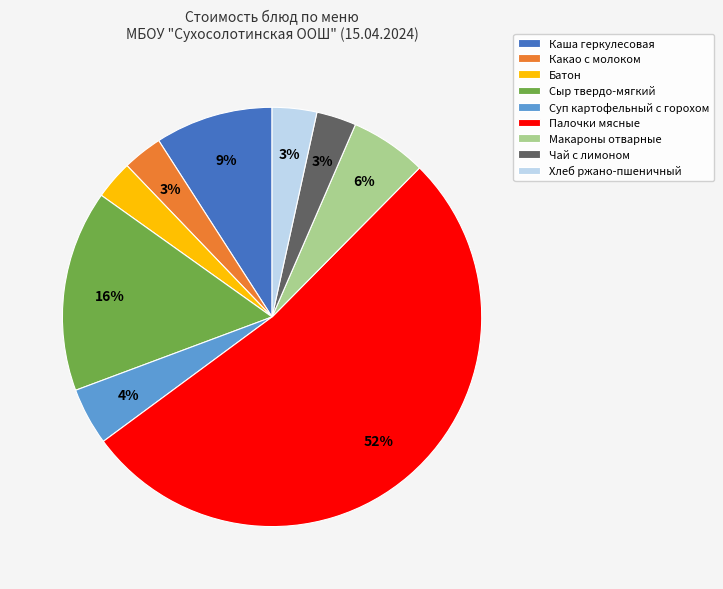

To the nearest percent, what percentage of the pie is Суп картофельный с горохом?

4%